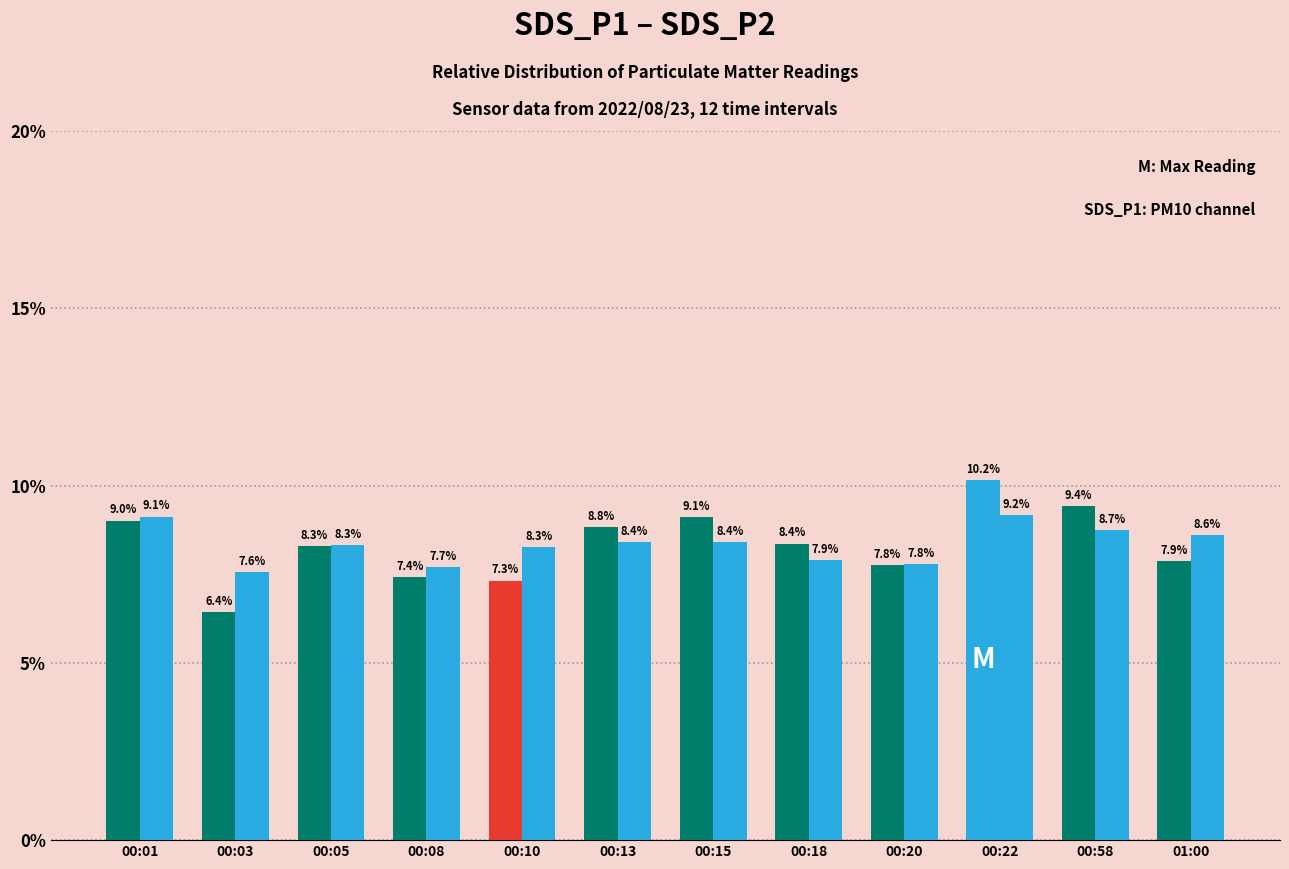

Are the bars grouped side by side (vs. stacked)?

Yes